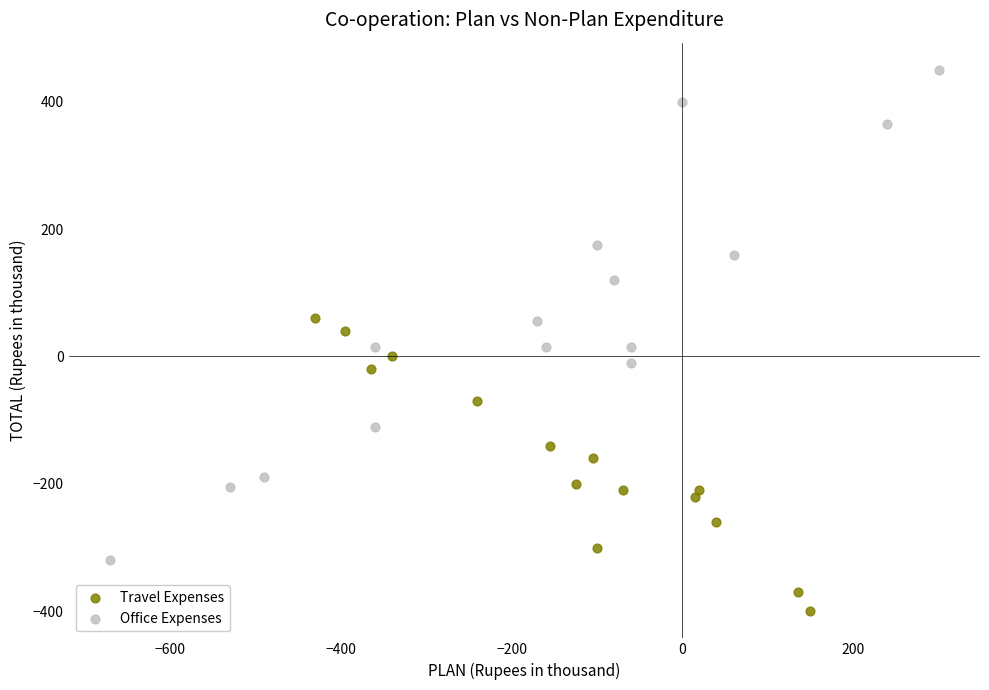

Which series has the largest Y range (max minus min)?

Office Expenses